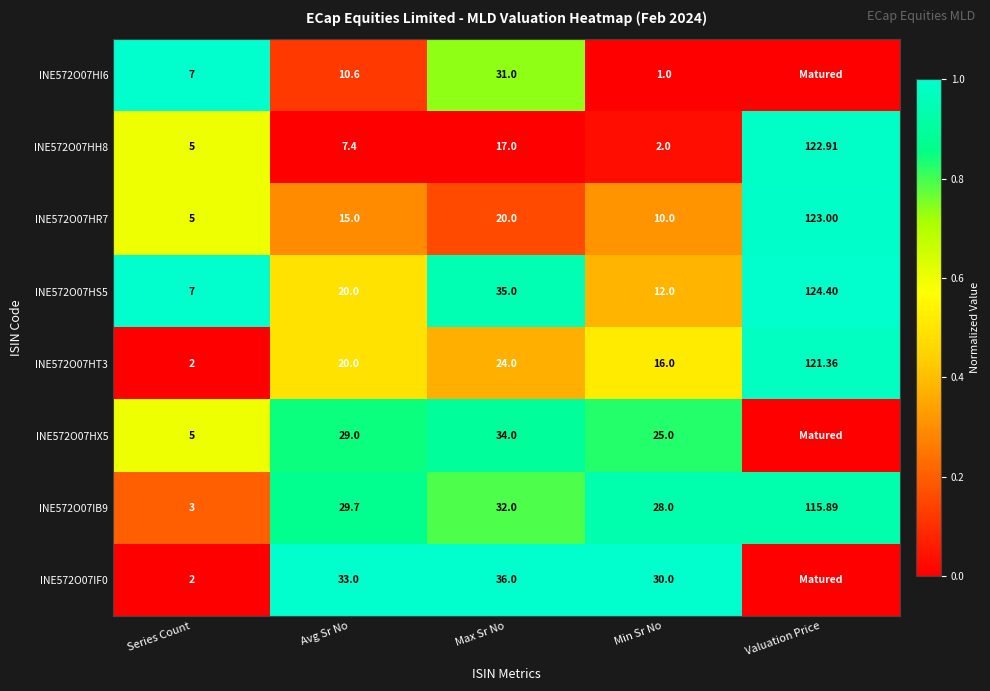

What is the total value across all series at Valuation Price?

4.9